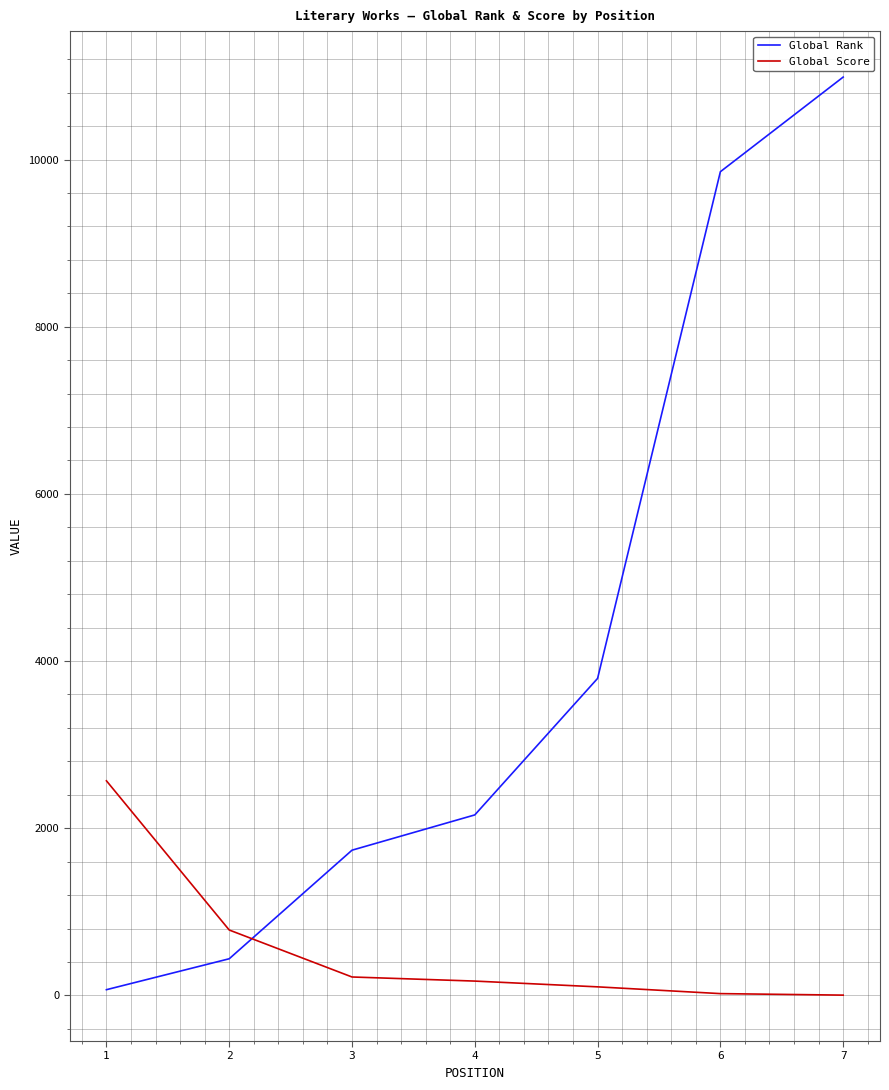

Is this an area chart (filled region under the line)?

No